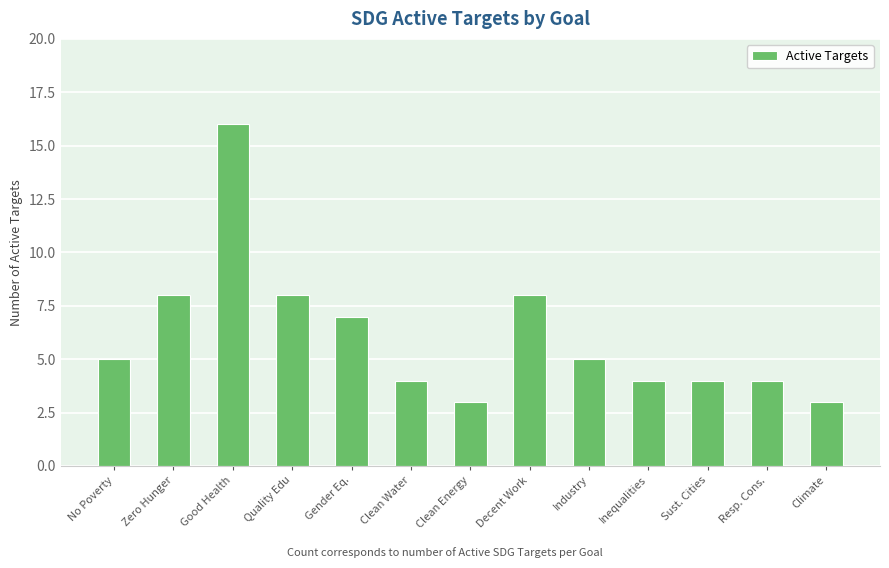

Approximately how many times larger is the value at Sust. Cities compared to Inequalities?

1.0